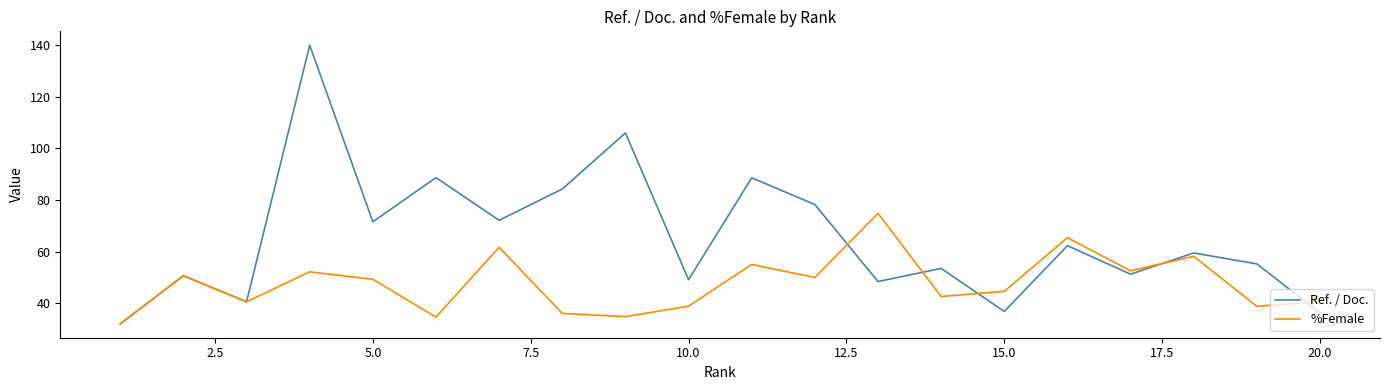

Which series has the largest range (max minus min)?

Ref. / Doc.